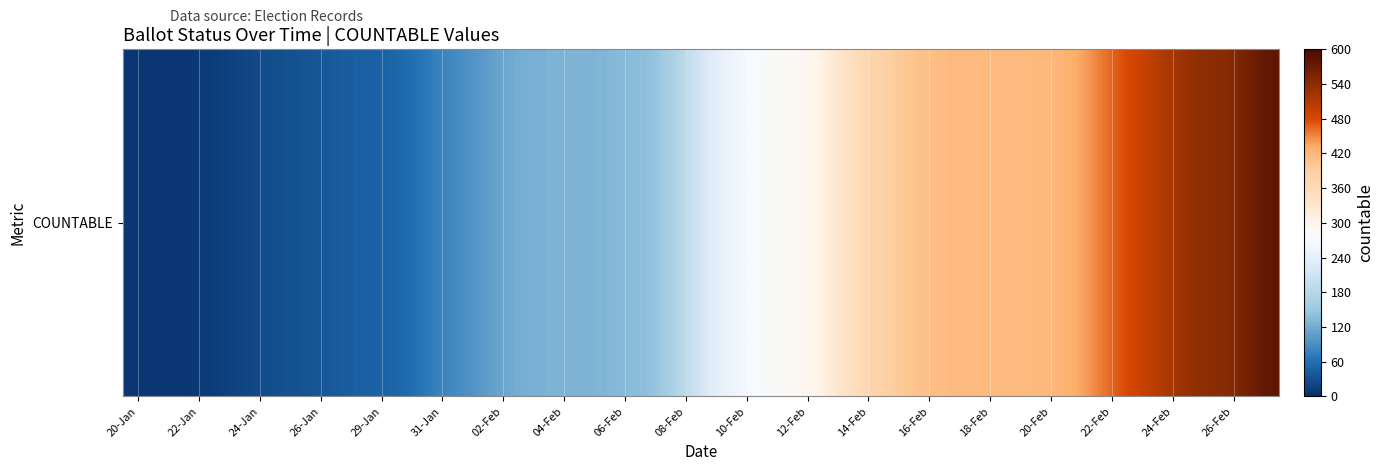

What is the change in value from 20-Jan to 10-Feb?

+255